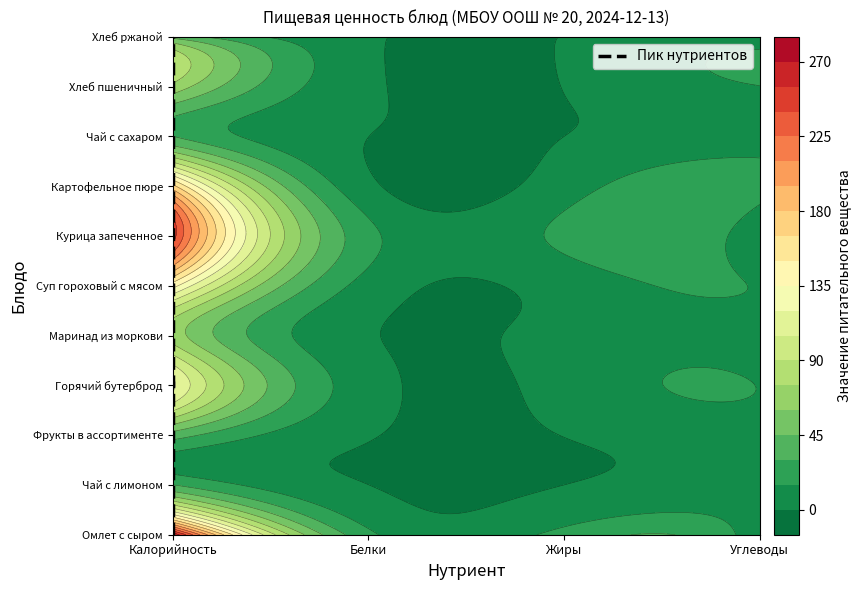

How many series are shown in this chart?

1